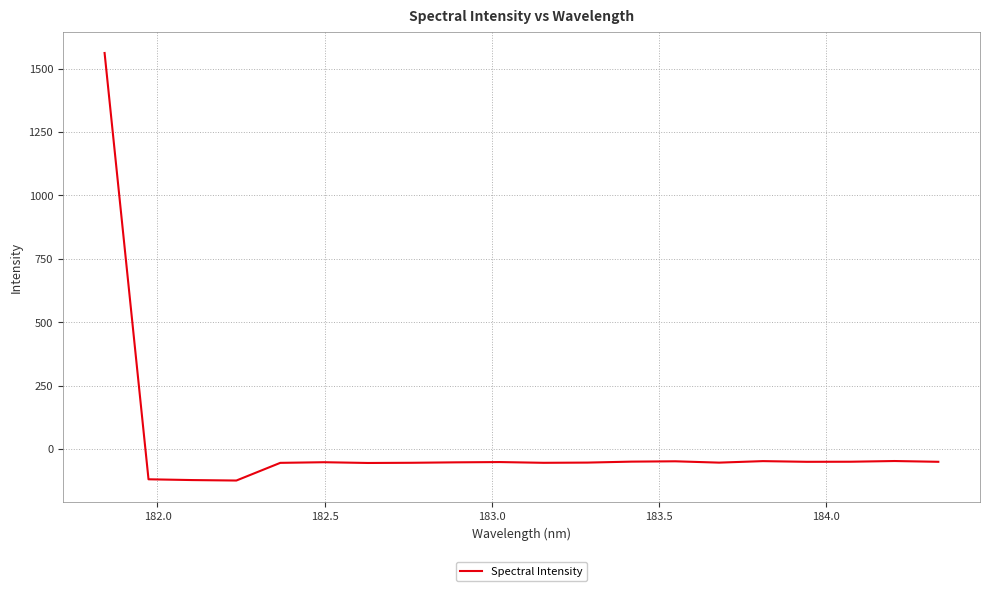

What is the greatest value displayed?

1561.5